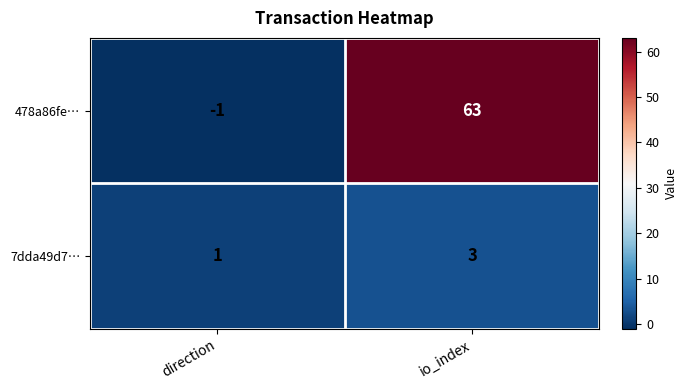

Is it true that 7dda49d7… equals 0 at direction?

False